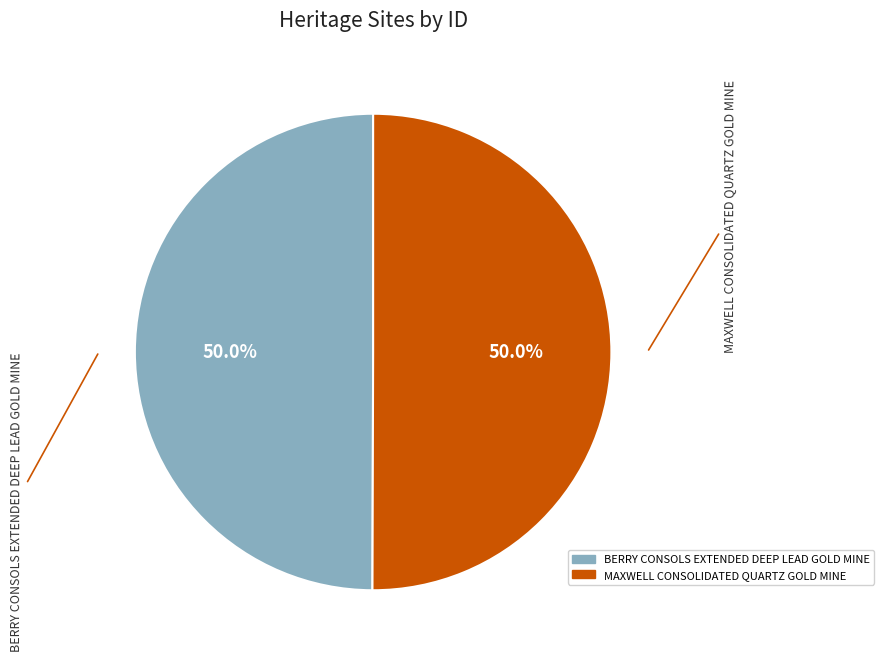

How many segments does this pie chart have?

2